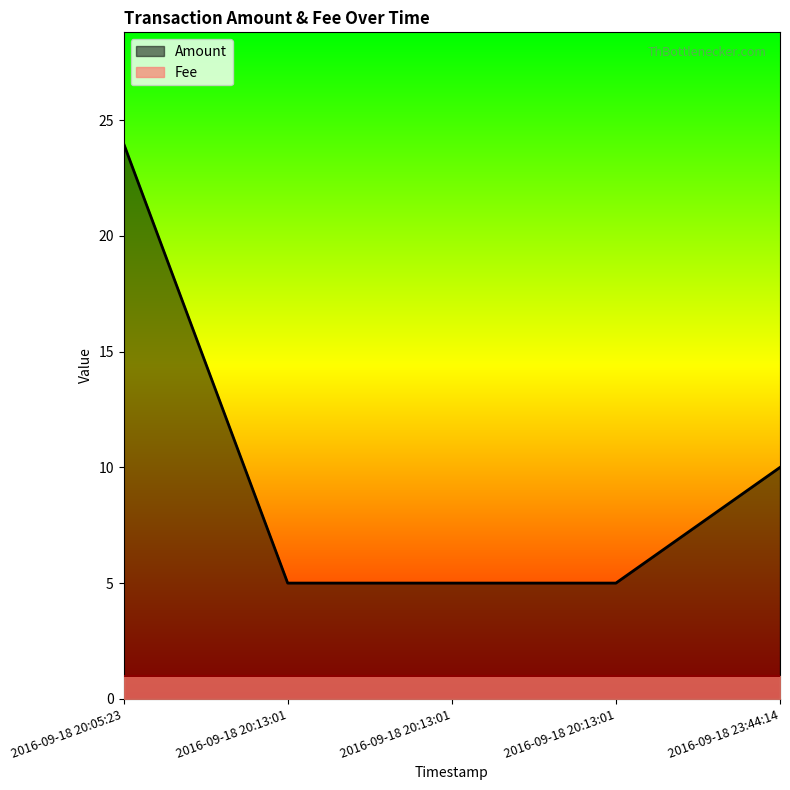

Reading left to right, transcribe all the data shown in this chart.

2016-09-18 20:05:23=24	2016-09-18 20:13:01=5	2016-09-18 20:13:01=5	2016-09-18 20:13:01=5	2016-09-18 23:44:14=10